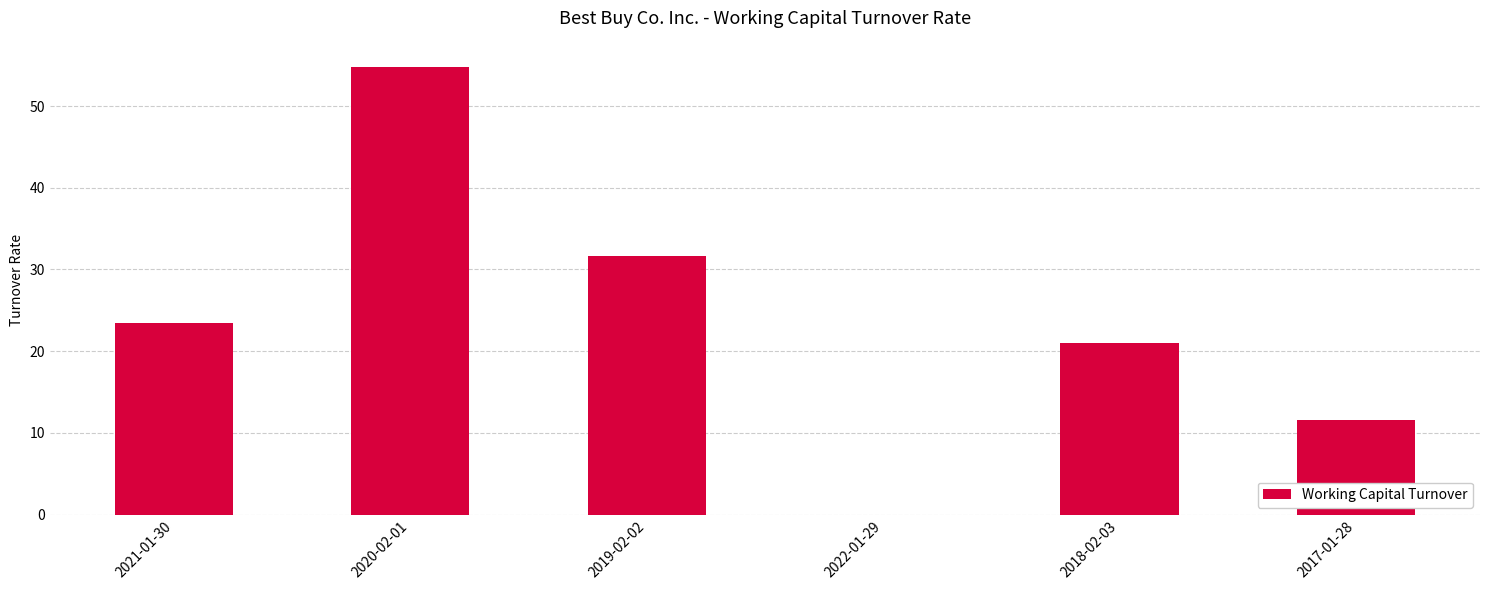

What is the sum of all values?

142.3